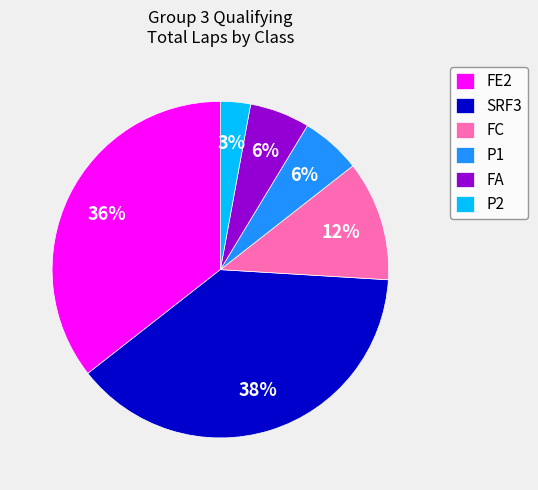

What percentage is the FE2 slice, to the nearest percent?

36%